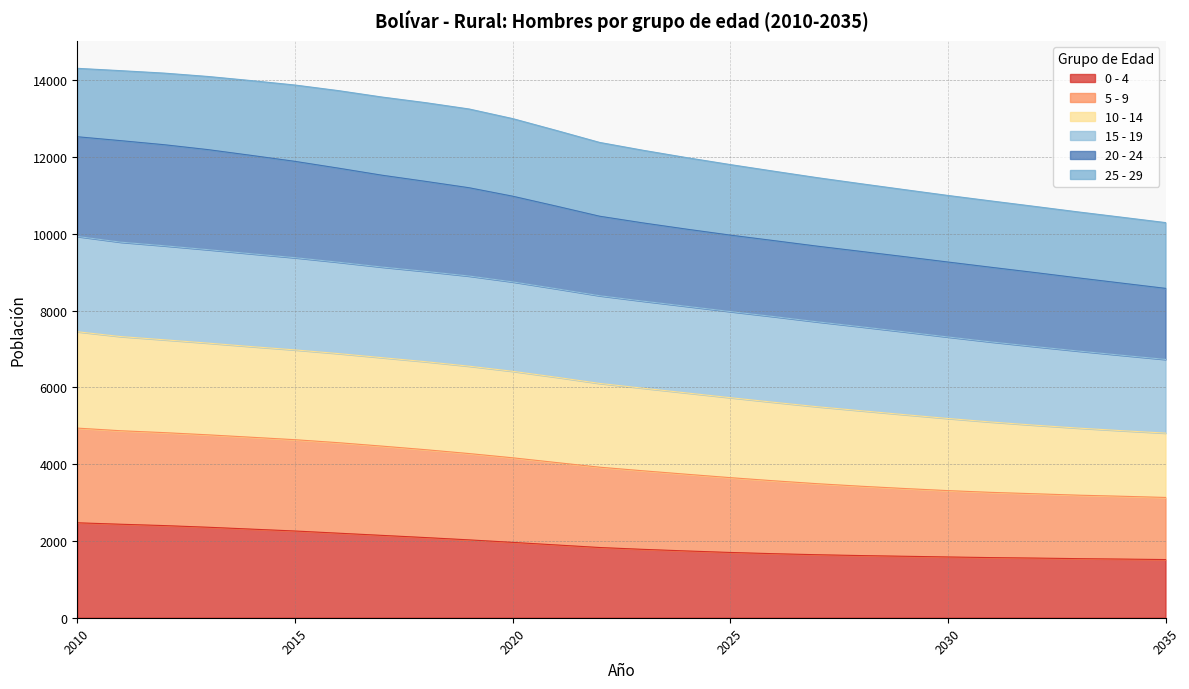

List the labels in order of 5 - 9 value, smallest first.

2035, 2034, 2033, 2032, 2031, 2030, 2029, 2028, 2027, 2026, 2025, 2024, 2023, 2022, 2021, 2020, 2019, 2018, 2017, 2016, 2015, 2014, 2013, 2012, 2011, 2010